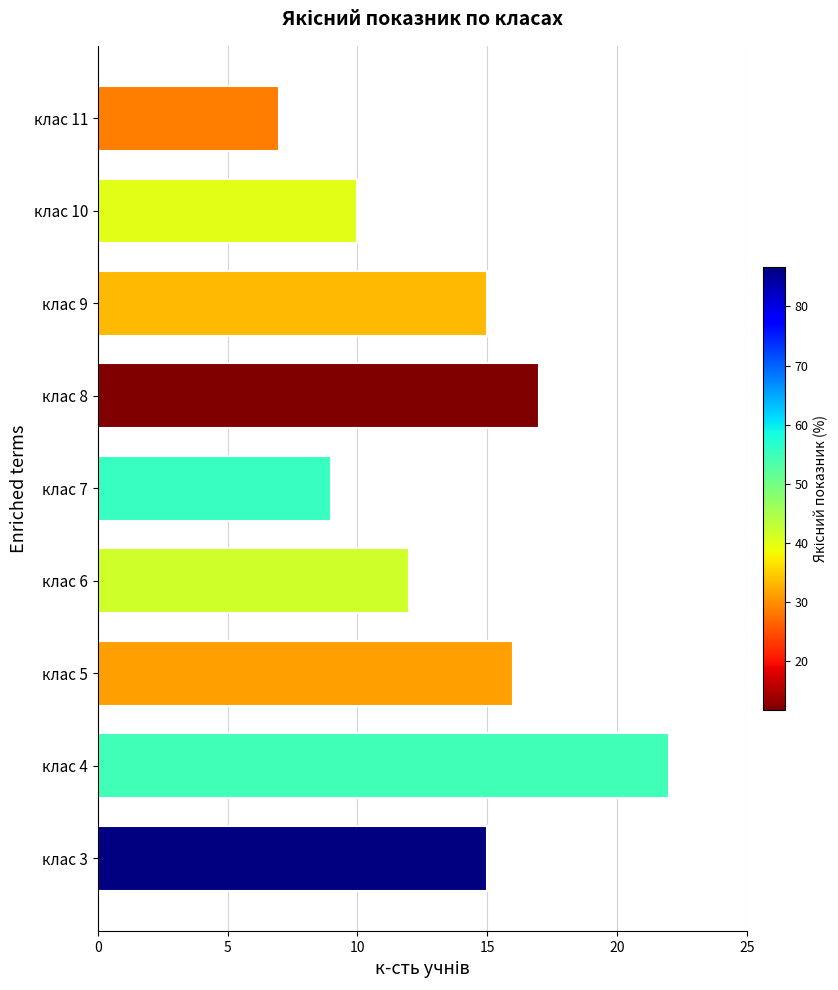

Which category has the highest value across all series?

клас 4